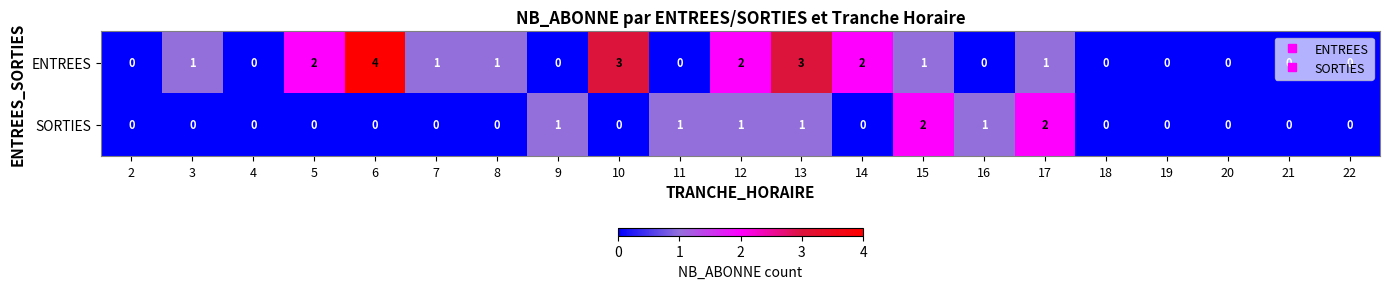

Count the SORTIES values in the range 0 to 1.

19